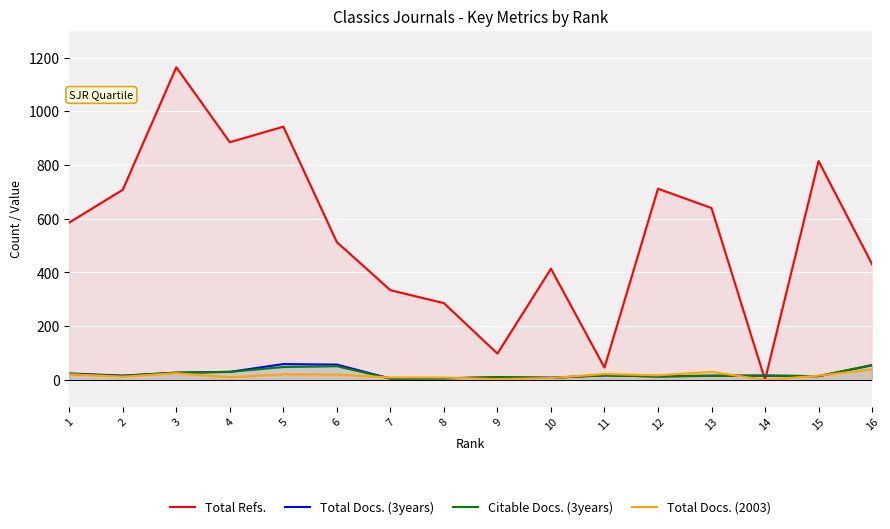

What is the maximum value shown in the chart?

1164